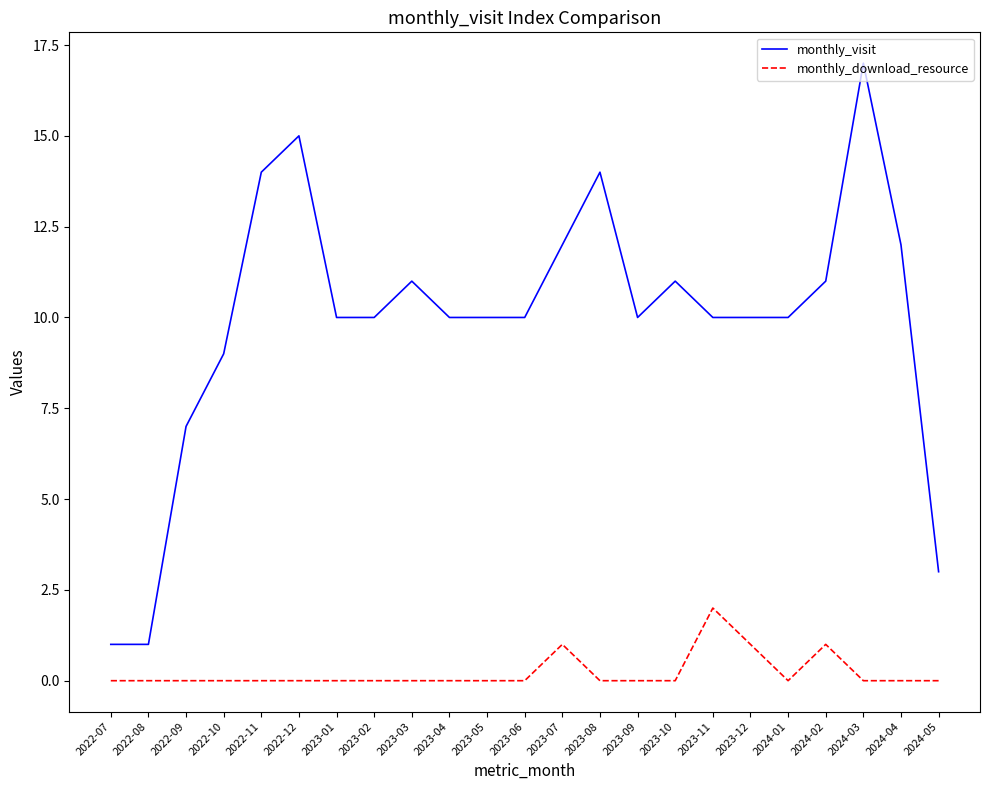

Is the value of monthly_visit at 2023-06 greater than the value of monthly_download_resource at 2022-07?

Yes